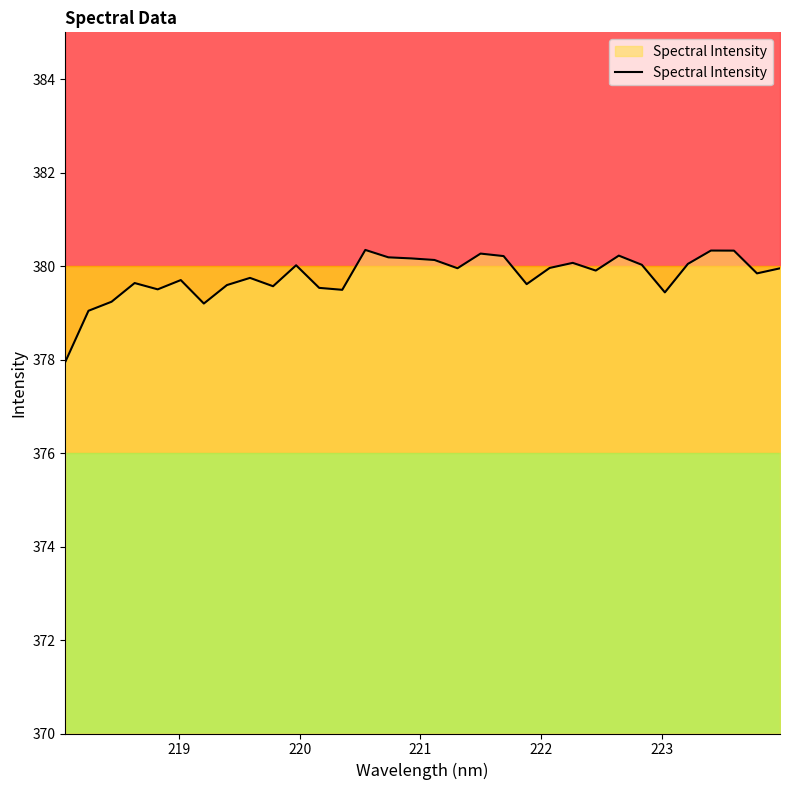

What is the minimum value for Spectral Intensity?

378.0